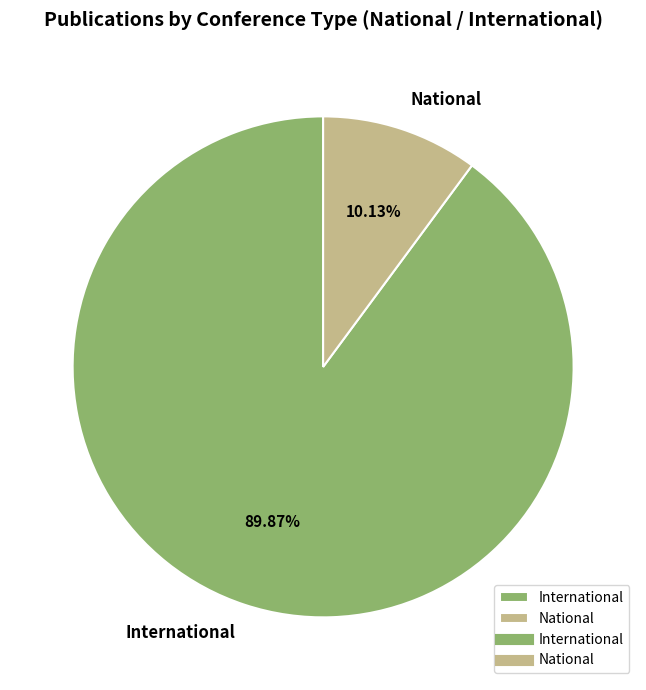

What percentage is the National slice, to the nearest percent?

10%